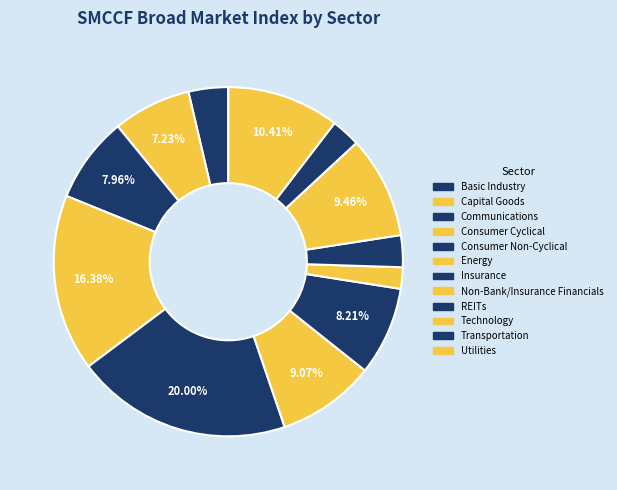

Count the number of slices in the pie.

12